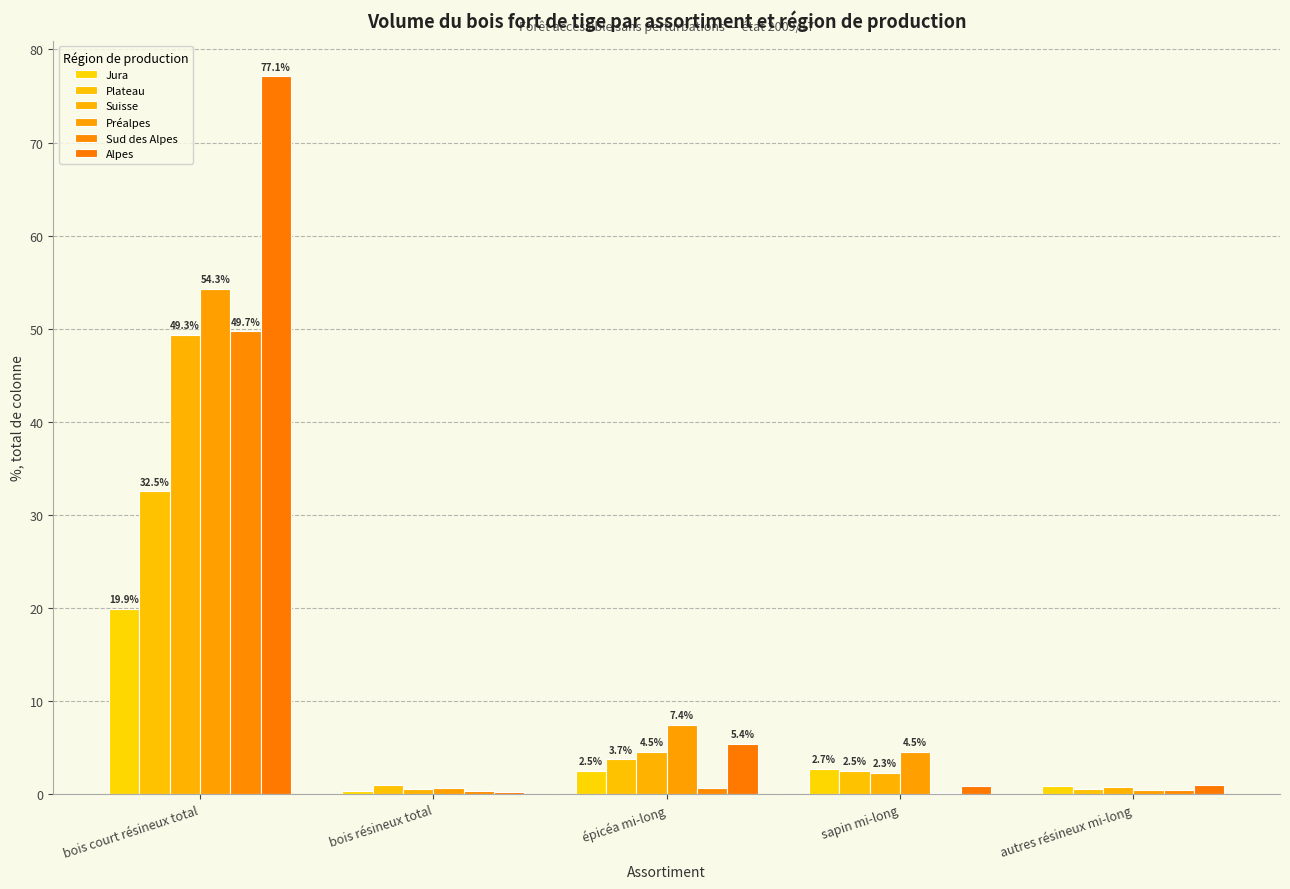

Is it true that Alpes equals 35.7 at bois court résineux total?

False